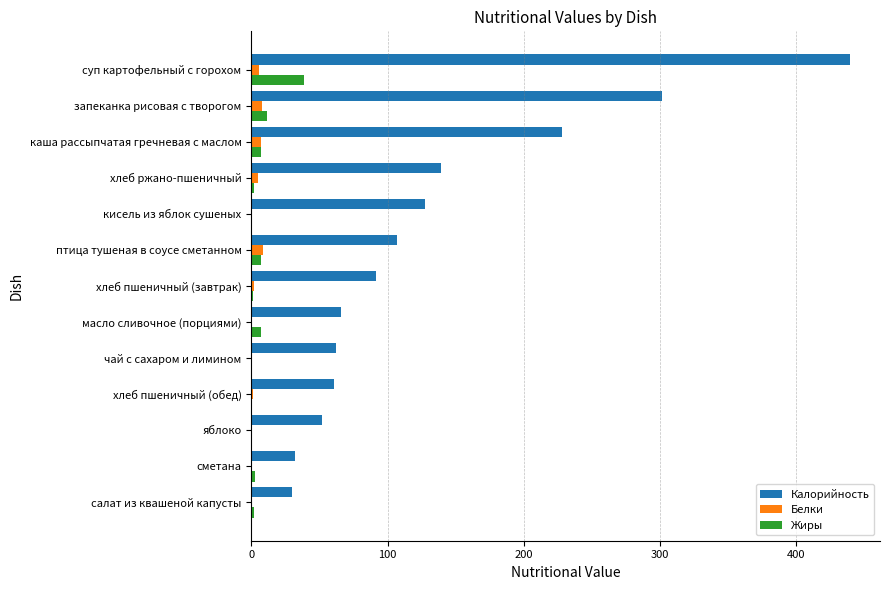

True or false: Белки has a value of 0.0 at яблоко.

True